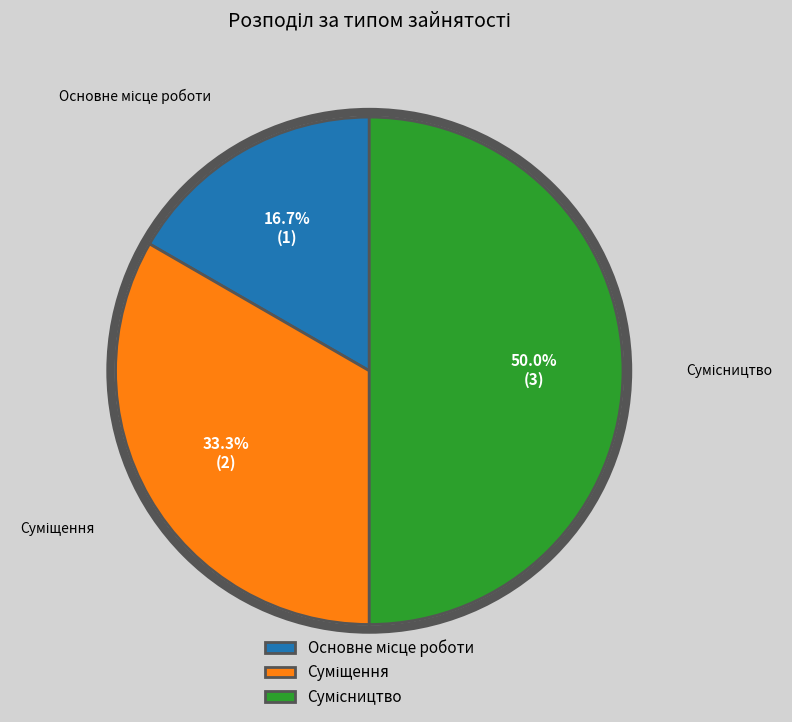

How many slices are in this pie chart?

3